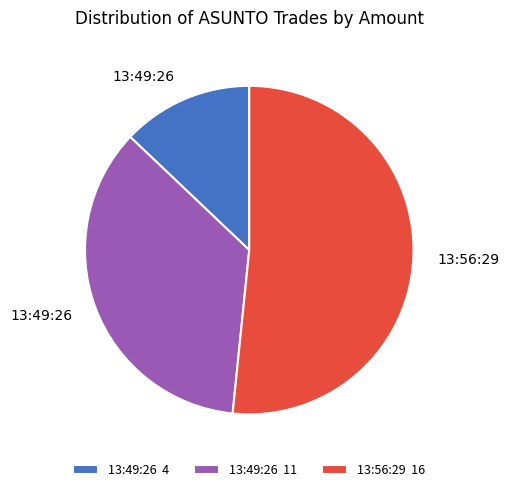

Is it true that 13:49:26 4 is 23% of the pie?

False